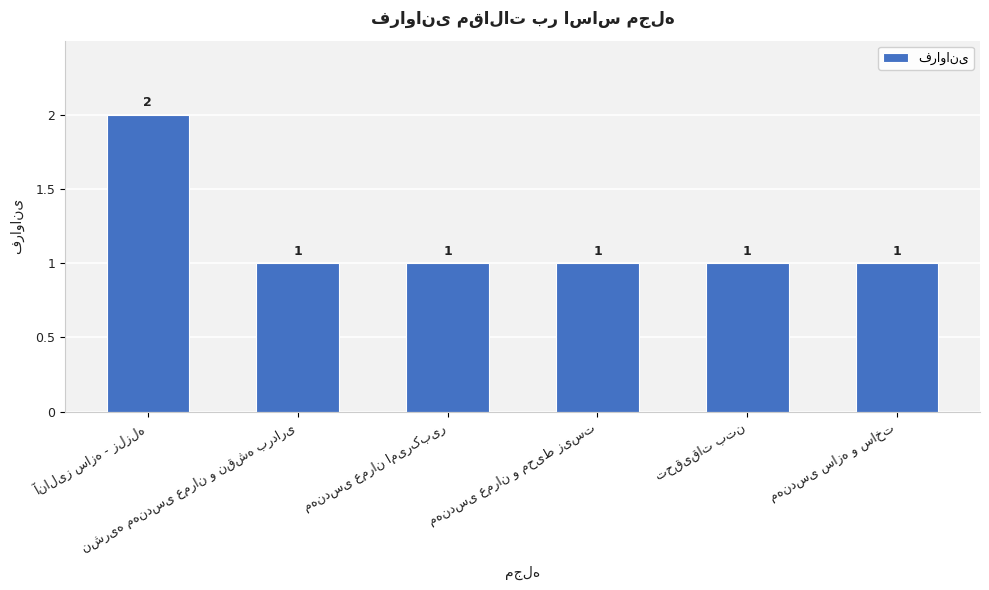

Count the values in the range 1 to 2.

6